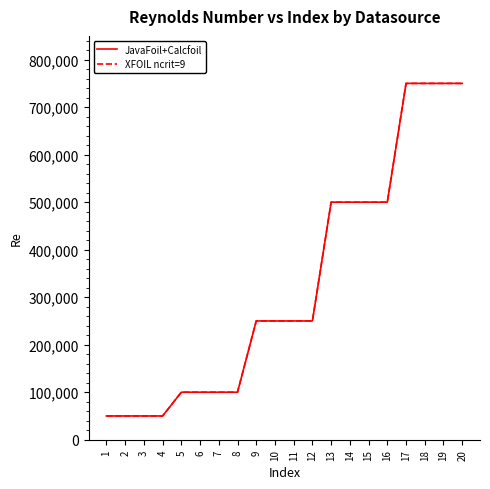

How many lines are shown in the chart?

2